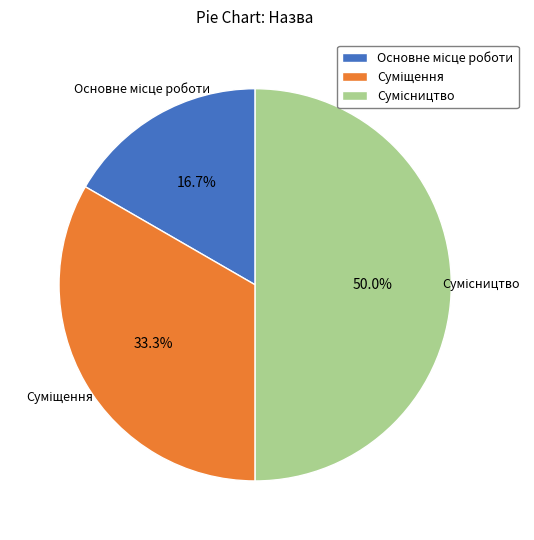

True or false: Суміщення accounts for 23% of the total.

False